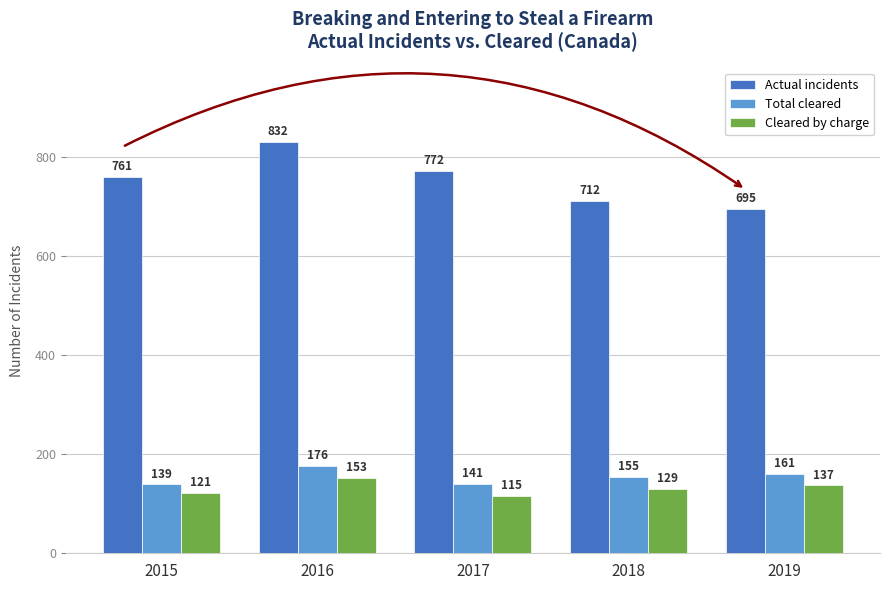

At which category is the sum across all series the highest?

2016